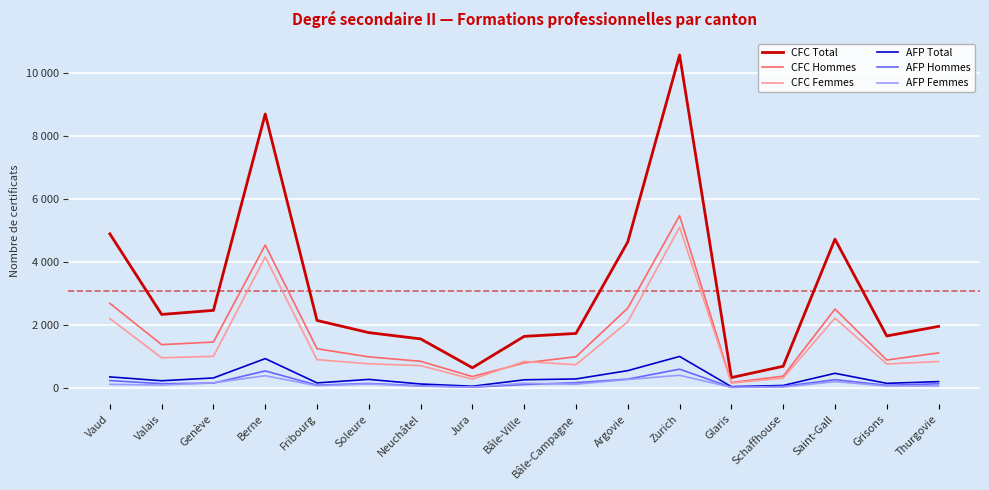

What is the spread (max minus min) of values at Vaud?

4781